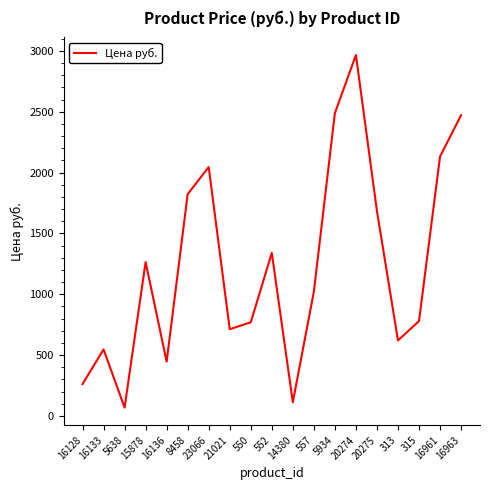

What is the difference between the second highest and second lowest values?

2376.0